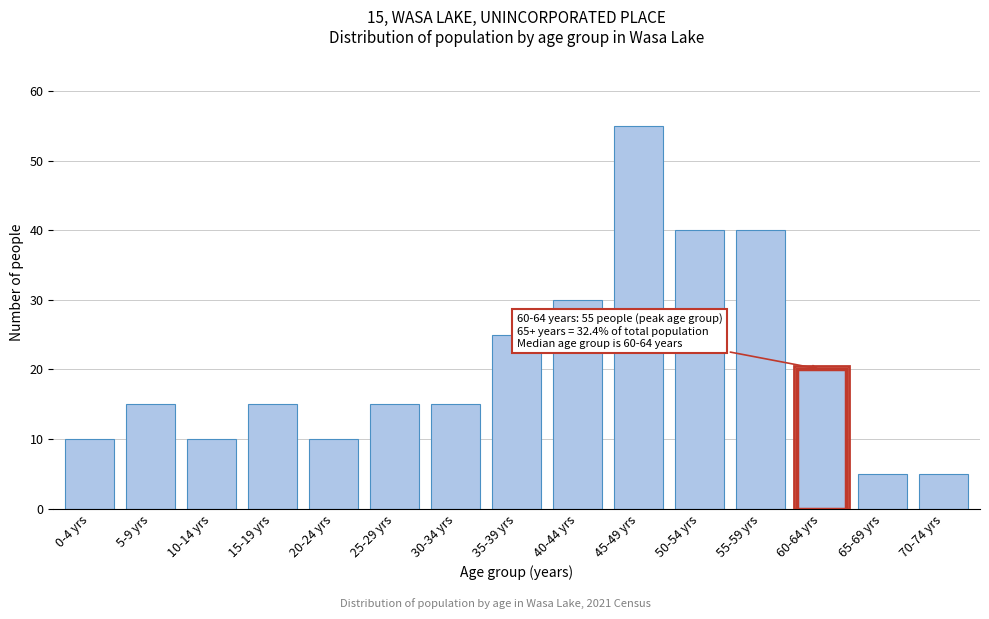

Reading left to right, extract all data points from this chart.

10	15	10	15	10	15	15	25	30	55	40	40	20	5	5